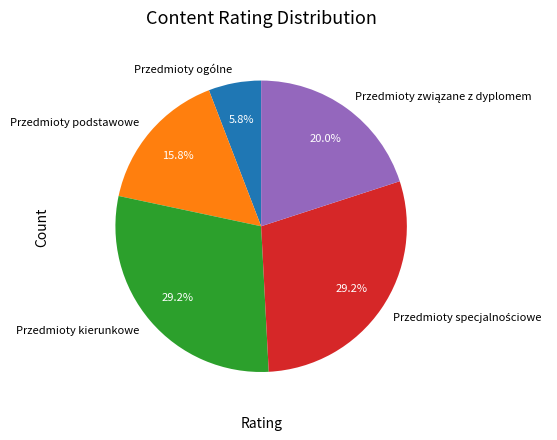

How many segments does this pie chart have?

5